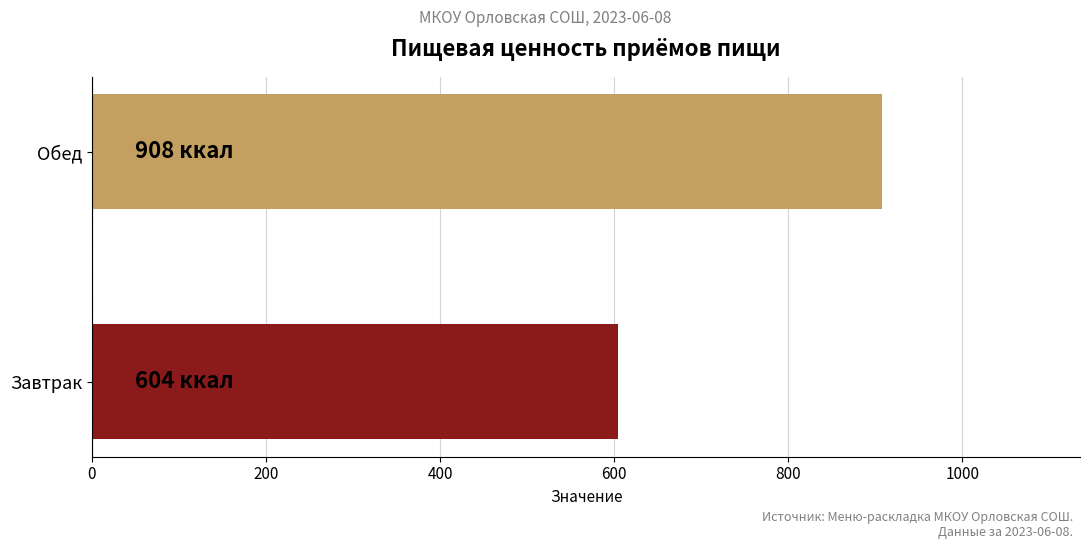

Count the values in the range 604 to 908.

2